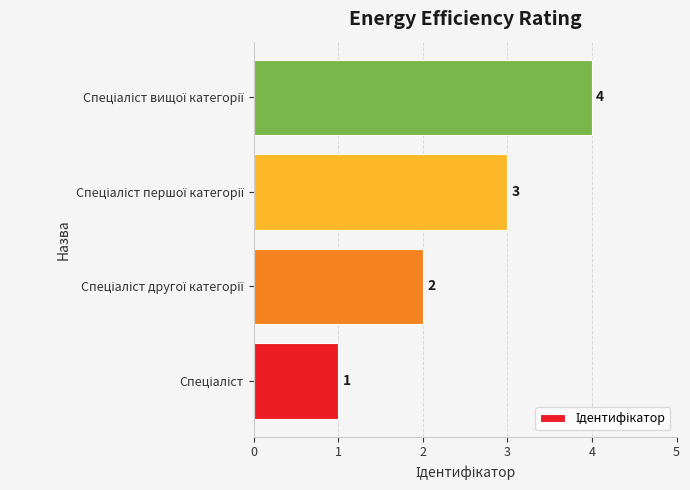

What is the difference between the maximum and minimum values?

3